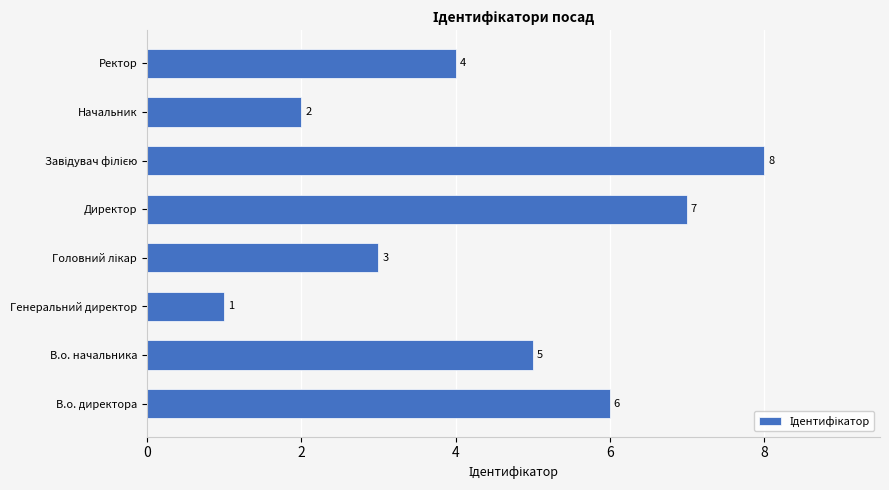

True or false: the data shows 2 at В.о. начальника.

False